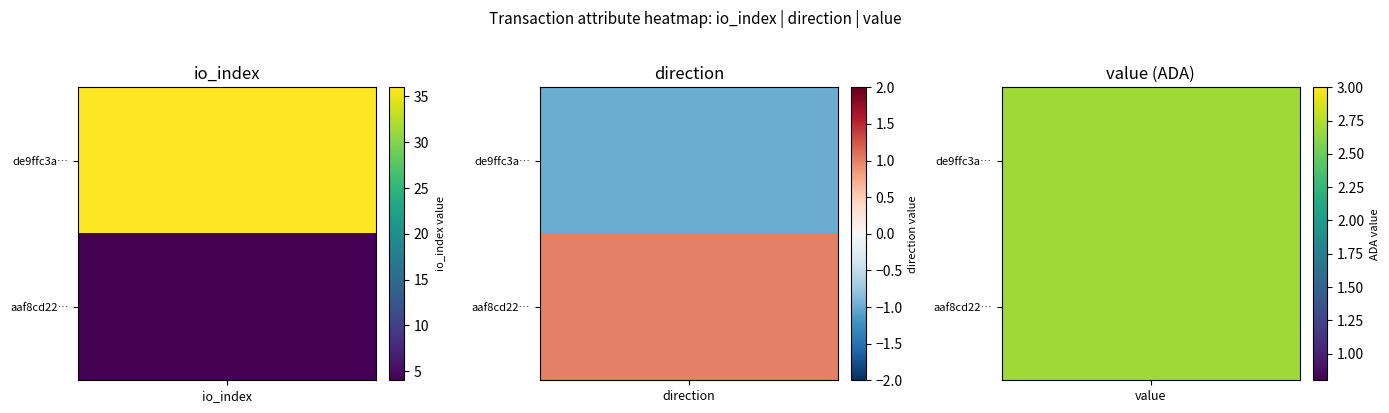

Reading left to right, transcribe all the data shown in this chart.

de9ffc3ab07d7cd7fa954e10c119551bcae374a: -1.0	36.0	1.0	2.7
aaf8cd229bcb93308f6b12c75680e3ae81bd246: 1.0	4.0	1.0	2.7